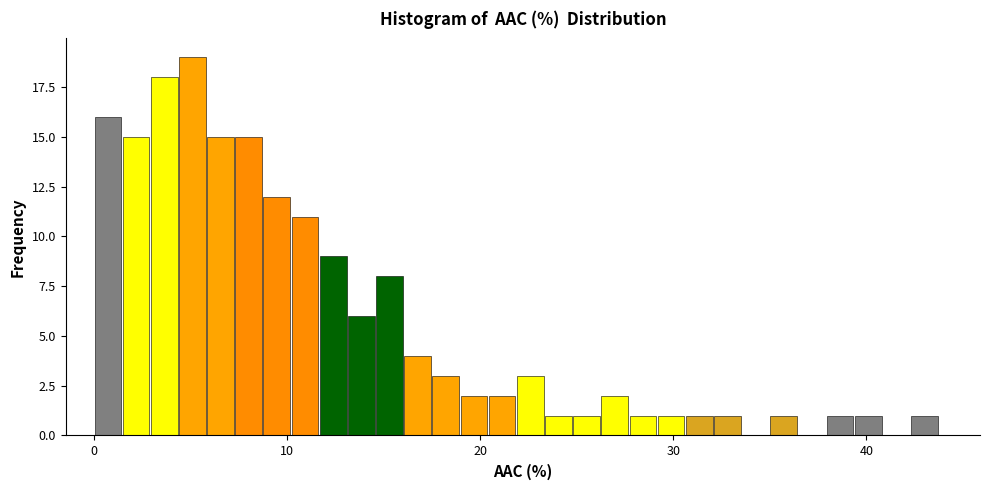

Around what value on the x-axis is the tallest bar? Give the approximate position of its centre, as read against the axis.

5